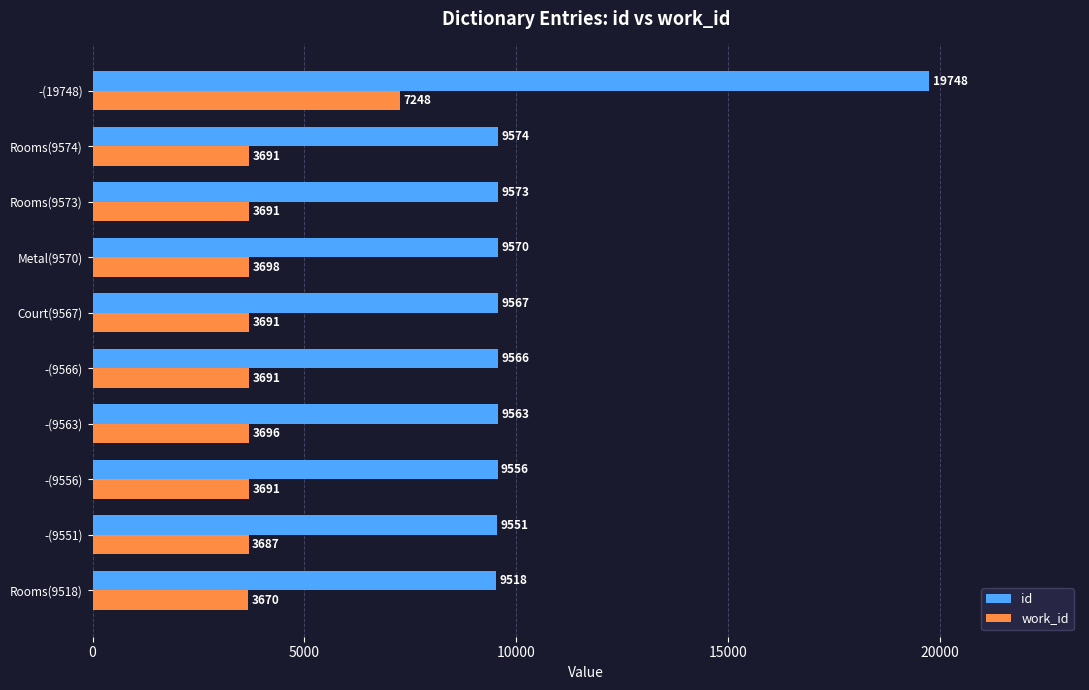

List the series in order of their overall mean, lowest first.

work_id, id